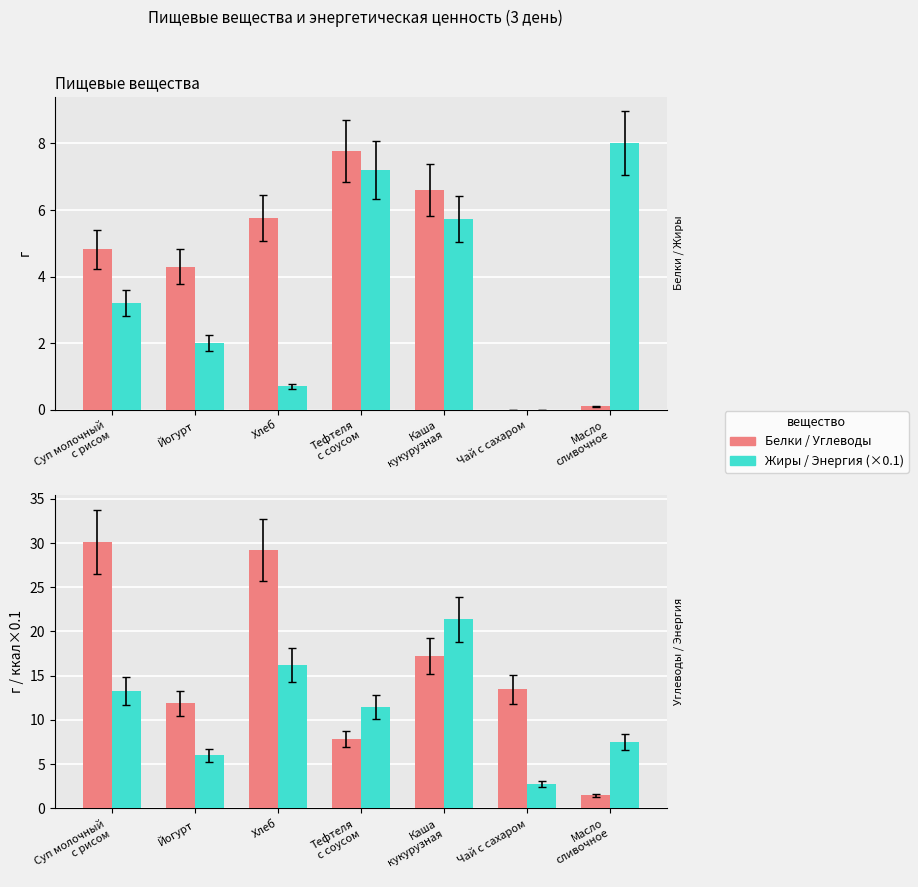

Which series has the largest total across all categories?

Углеводы